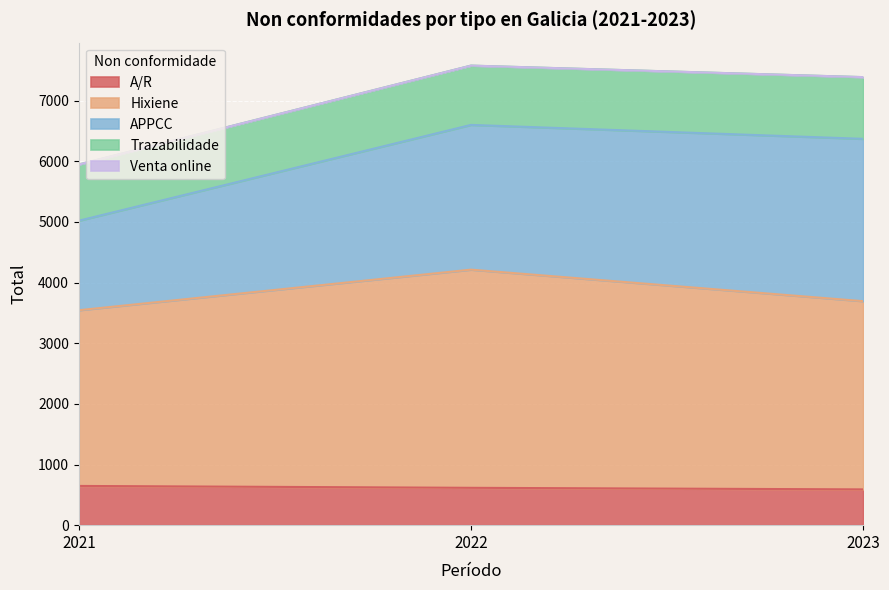

What is the highest value of the Hixiene series?

3598